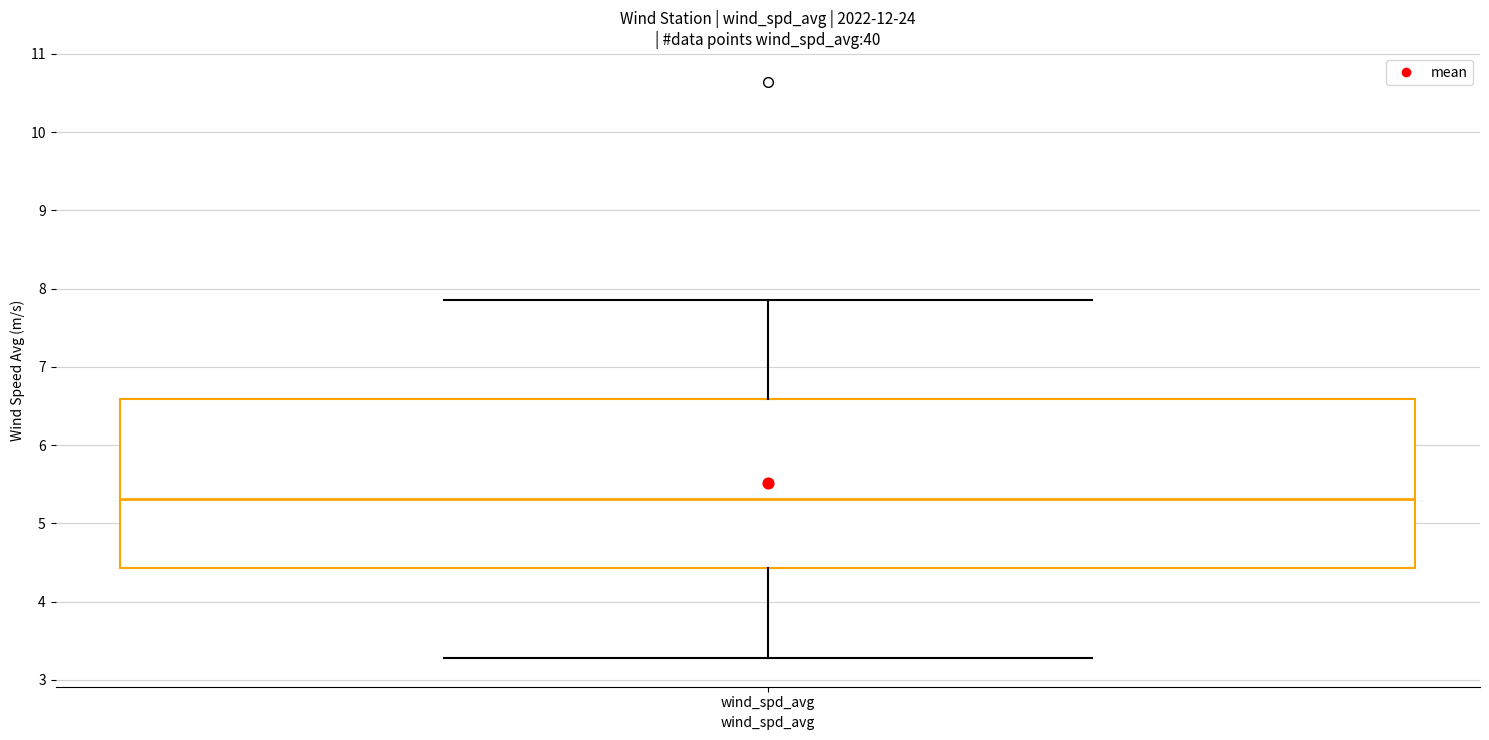

Where is the upper edge of the box for wind_spd_avg on the y-axis? The values are not printed on the chart, so give them approximately, as read against the axis.

6.6